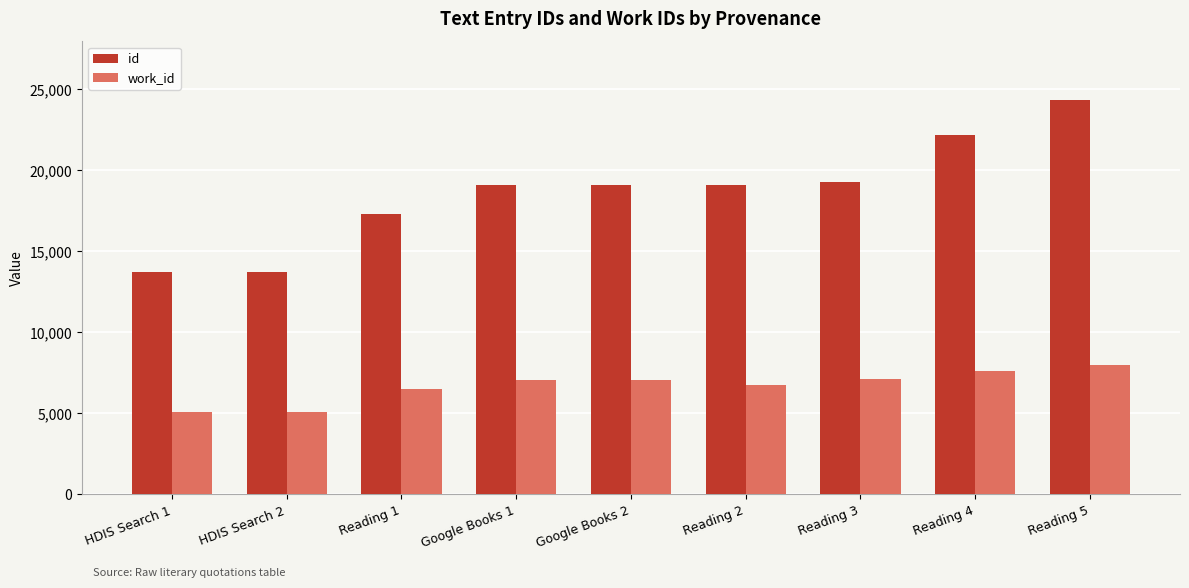

The value of id at HDIS Search 2 is 13715. True or false?

True